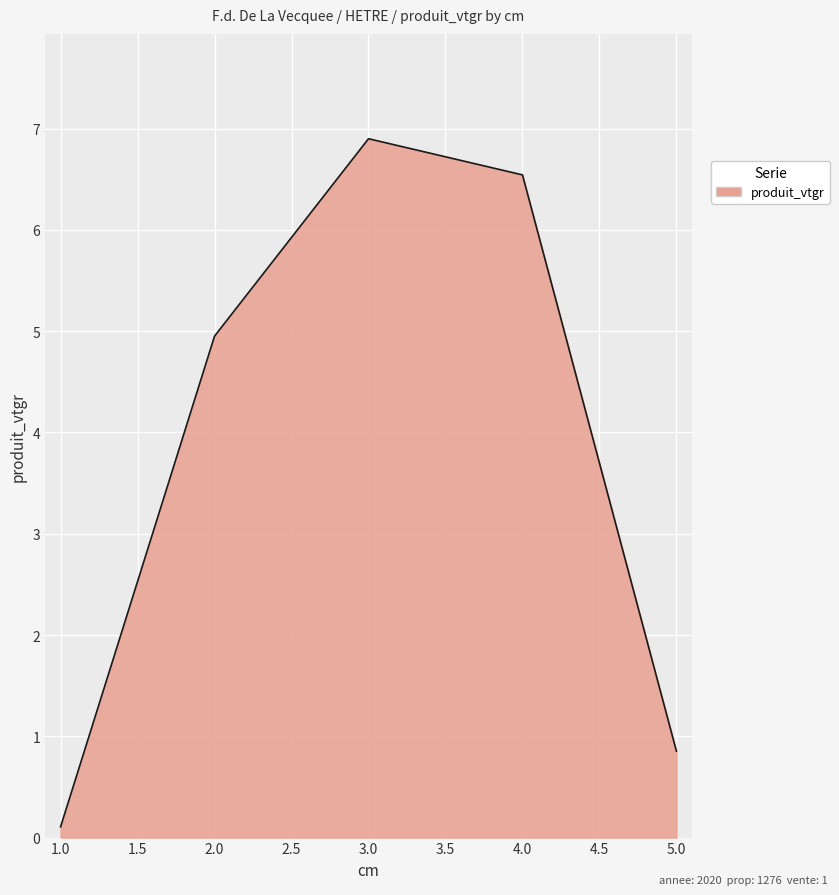

Where is the data nearest to the value 3?

2.0